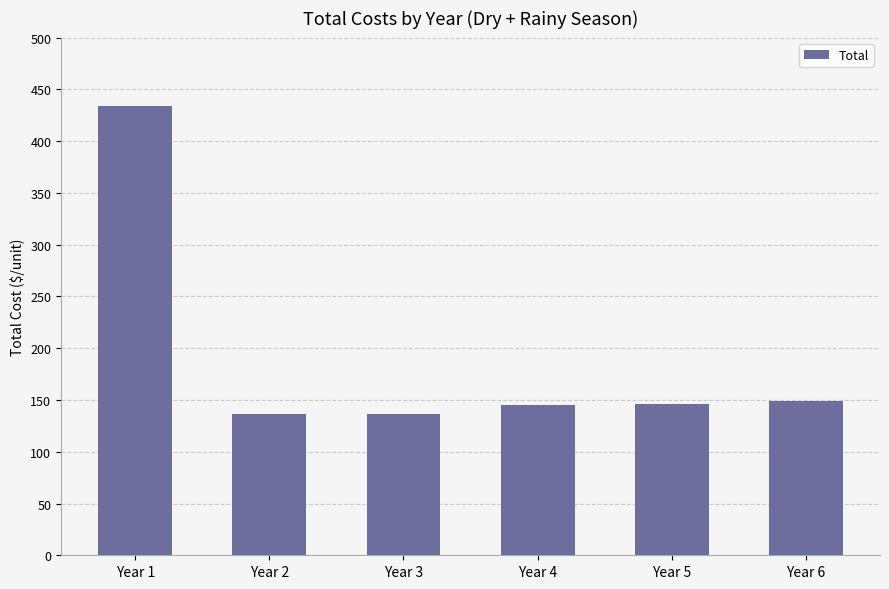

What is the difference between the values at Year 3 and Year 4?

8.8